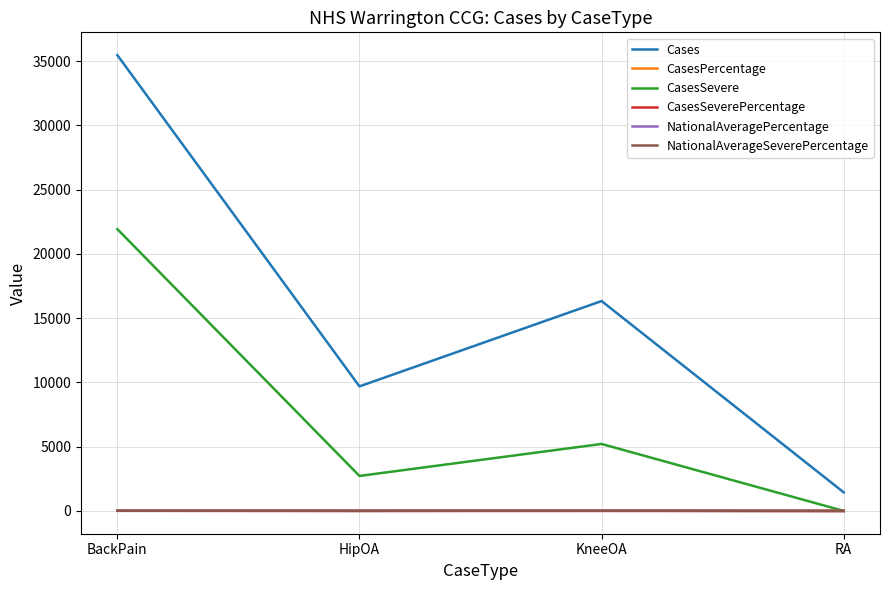

How many intersections are there between CasesSevere and CasesPercentage?

1